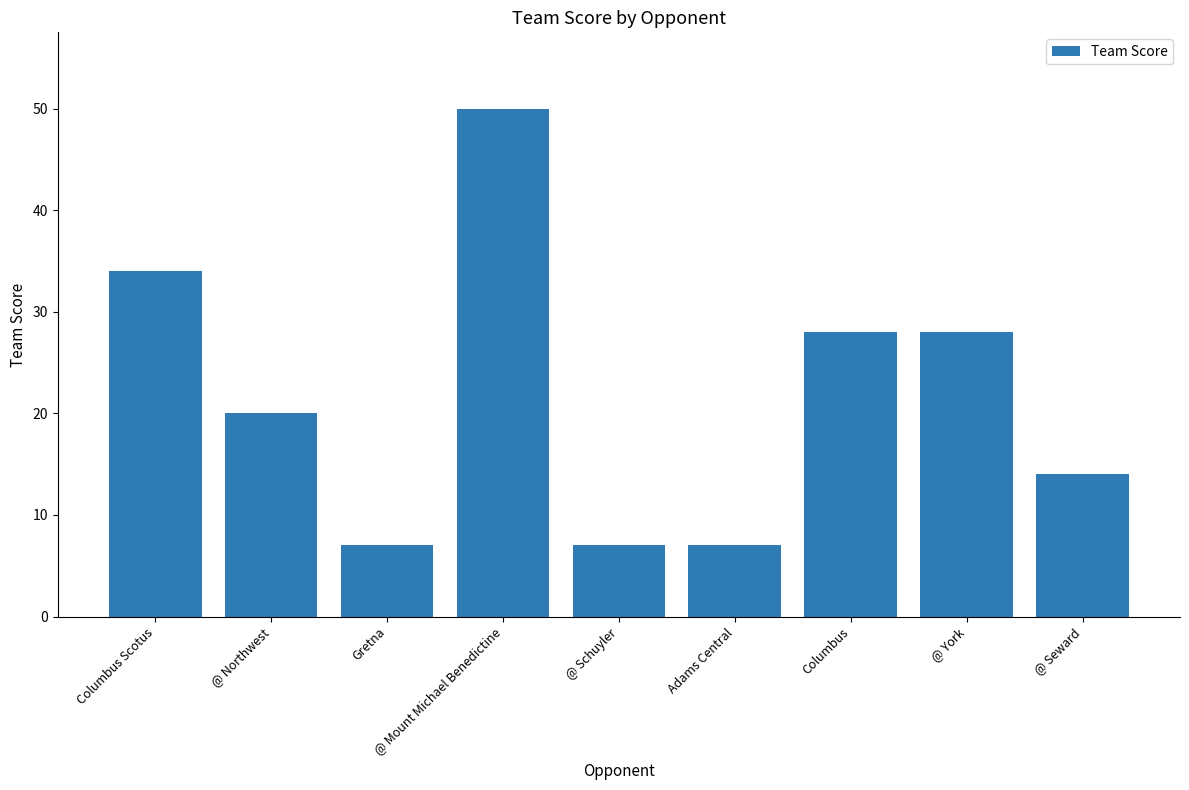

Are the bars horizontal?

No